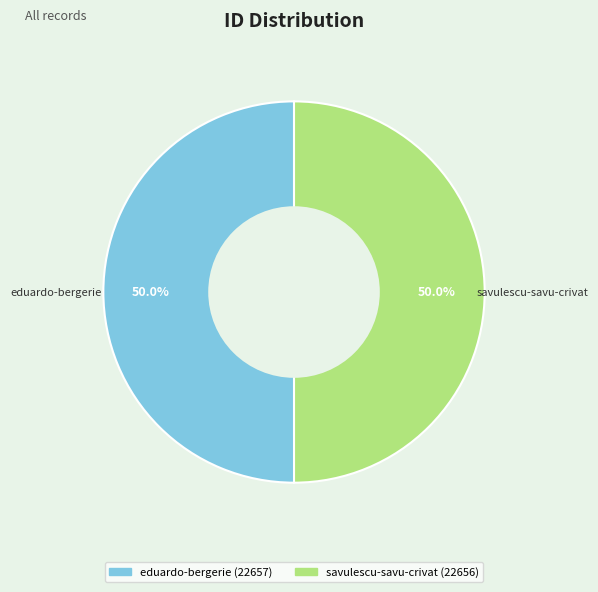

How many slices are in this pie chart?

2